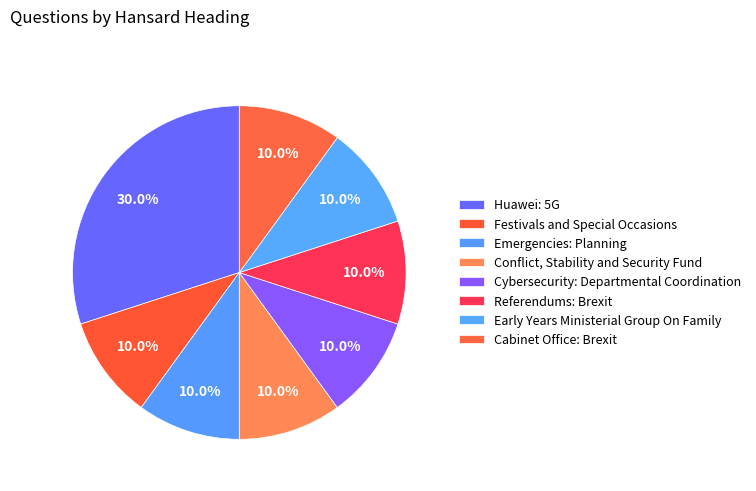

How many slices are in this pie chart?

8